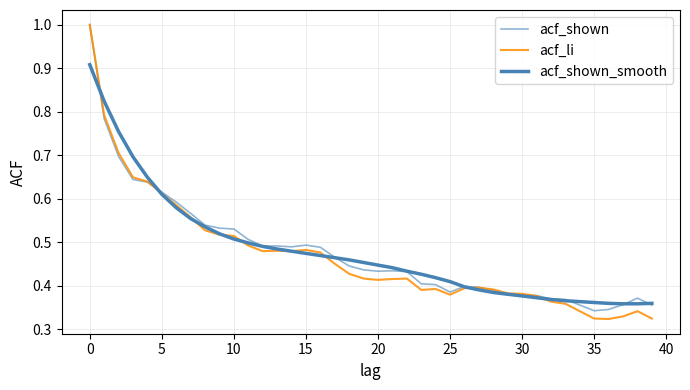

At which category does acf_shown reach its first local valley?

14